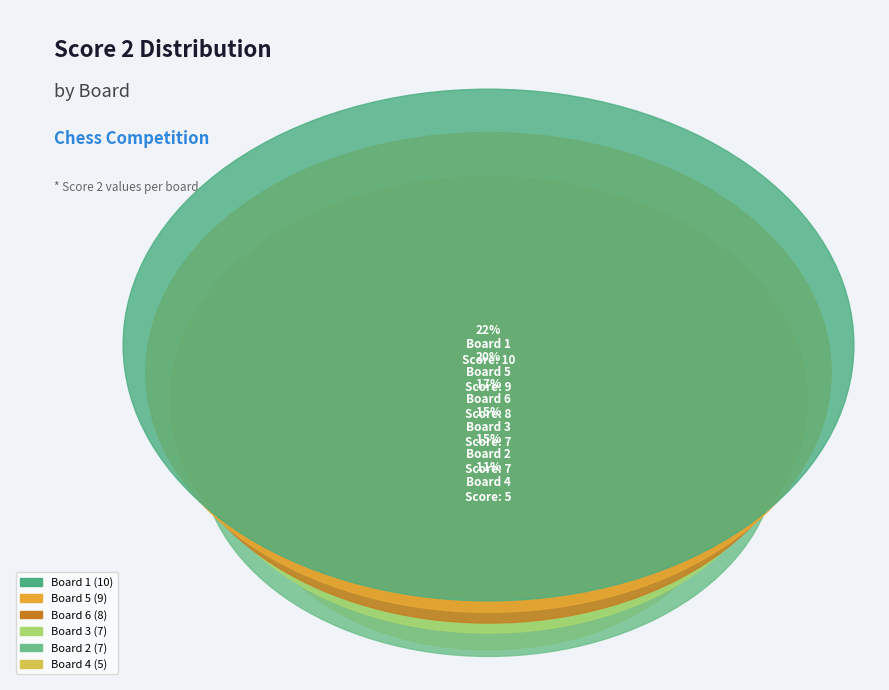

How much of the chart is everything except Board 6?

82.6%